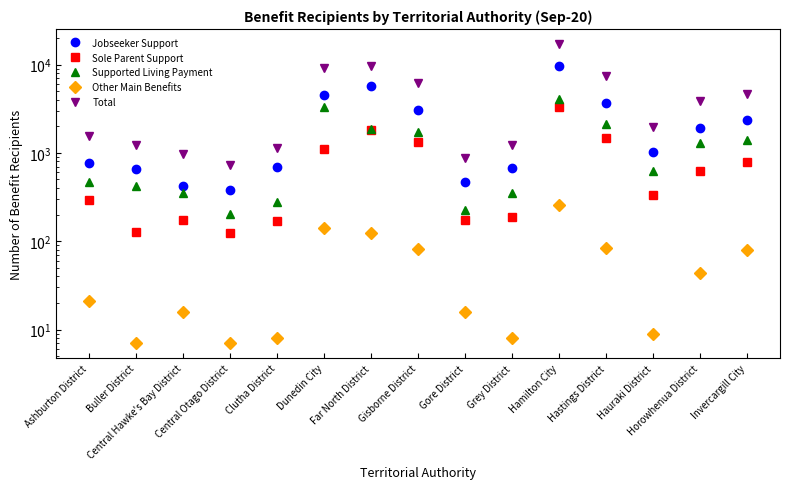

At which category is the sum across all series the highest?

Hamilton City